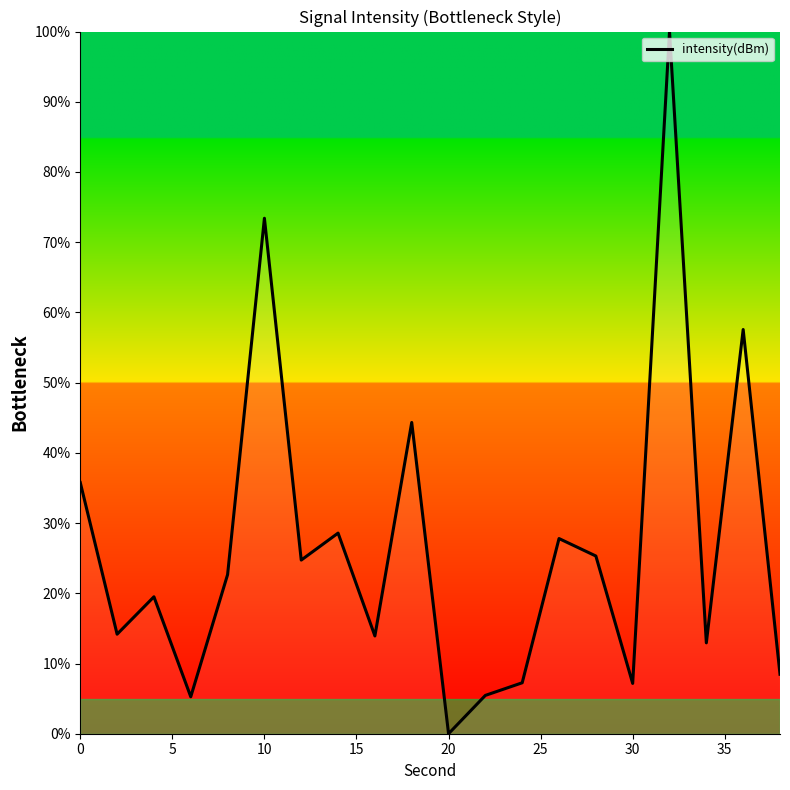

What is the sum of all values?

534.3